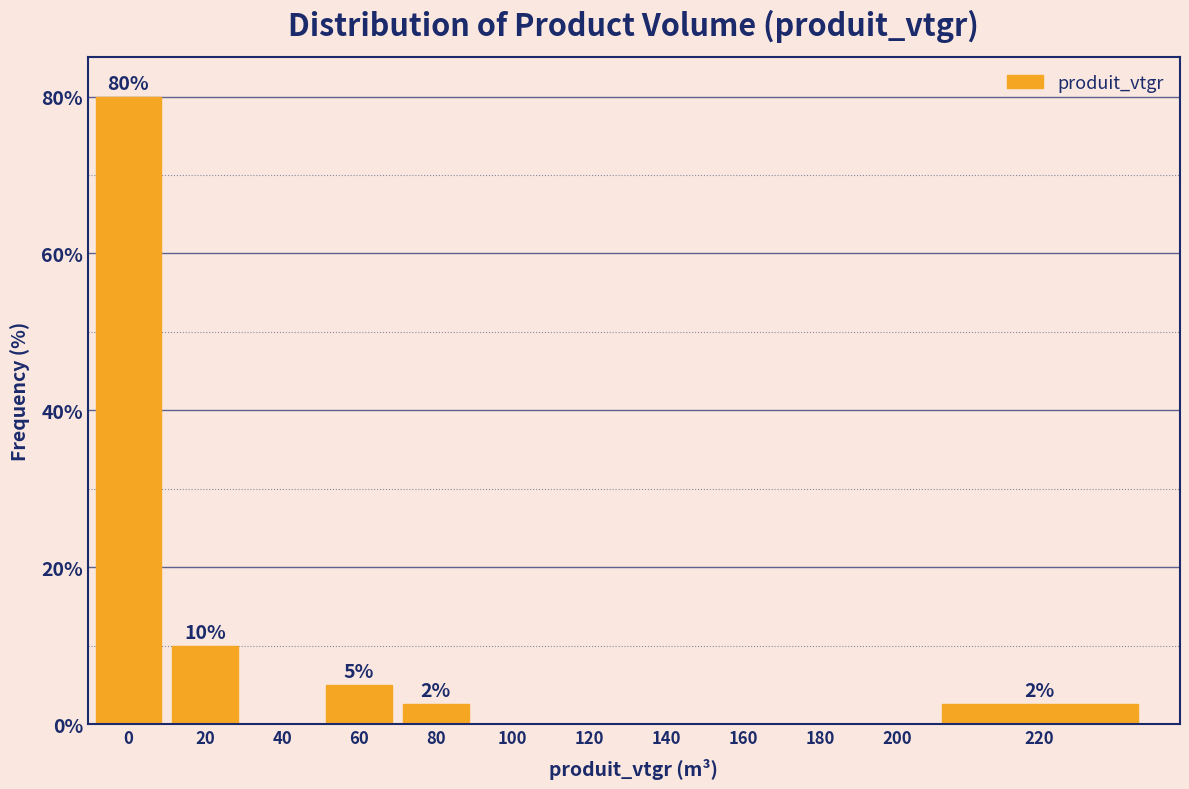

Reading left to right, what are all the values shown in this chart?

0=80.0	20=10.0	40=0.0	60=5.0	80=2.5	100=0.0	120=0.0	140=0.0	160=0.0	180=0.0	200=0.0	220=2.5